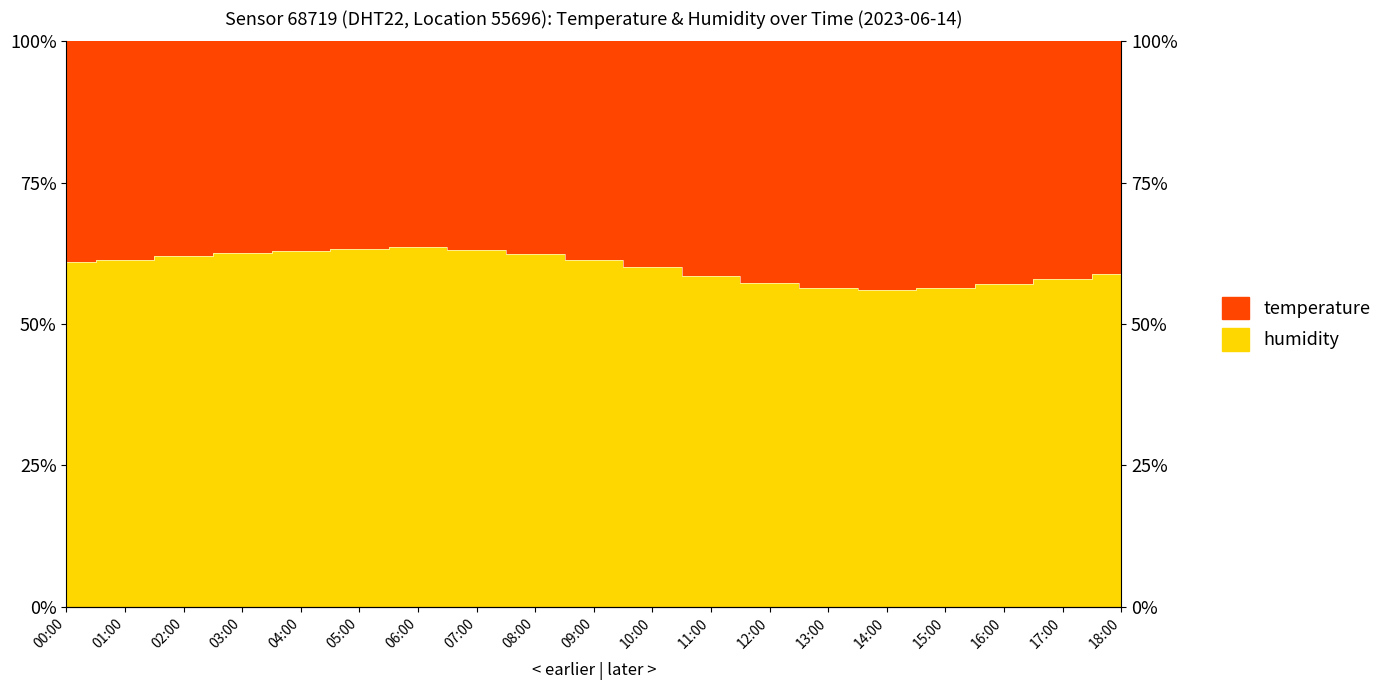

How many values exceed 60?

11